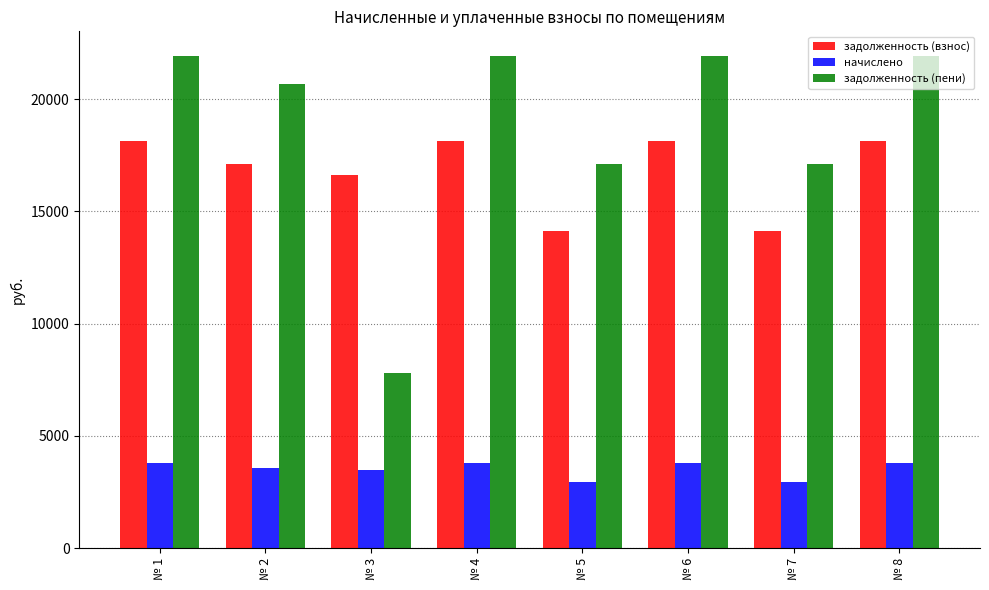

List the series in order of their peak value, lowest first.

начислено, задолженность (взнос), задолженность (пени)